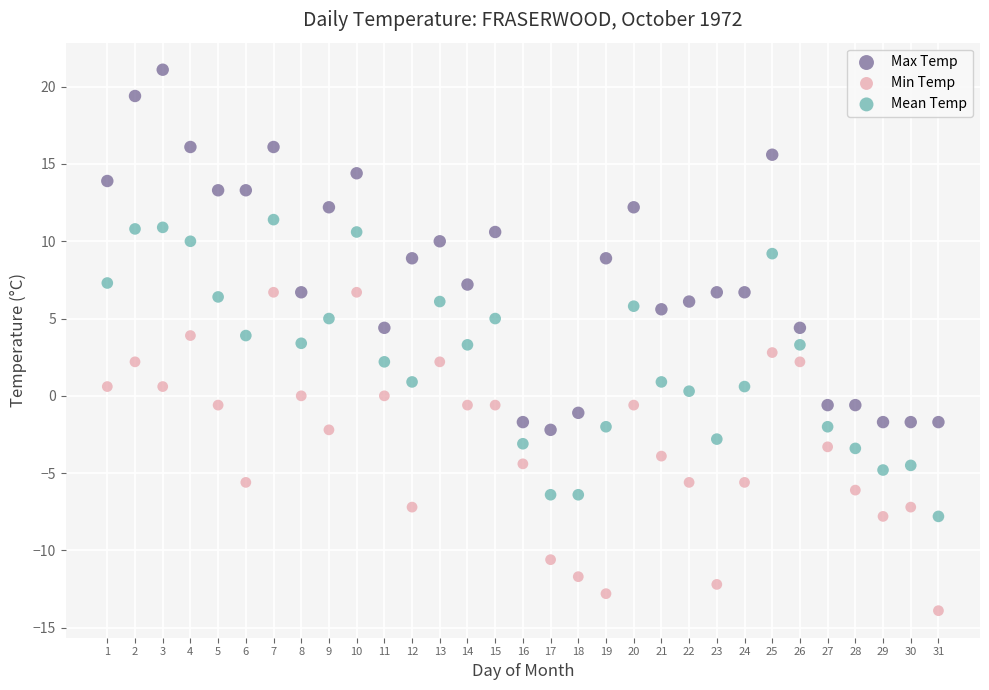

Which series contains the lowest Y value?

Min Temp